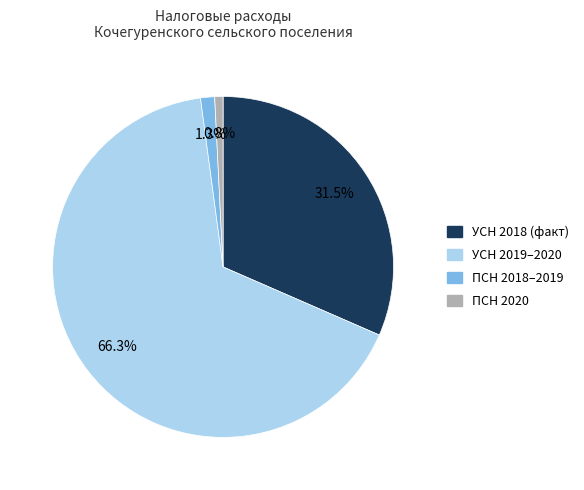

Does any single category account for the majority?

Yes